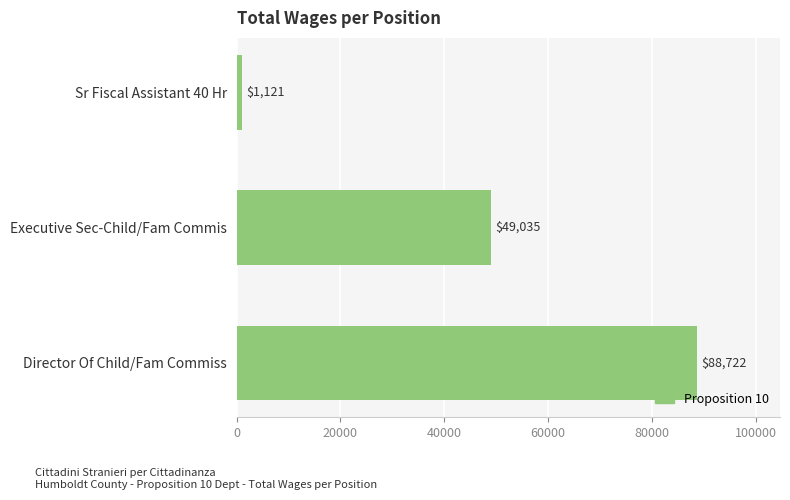

Reading top to bottom, transcribe all the data shown in this chart.

Sr Fiscal Assistant 40 Hr=1121	Executive Sec-Child/Fam Commis=49035	Director Of Child/Fam Commiss=88722